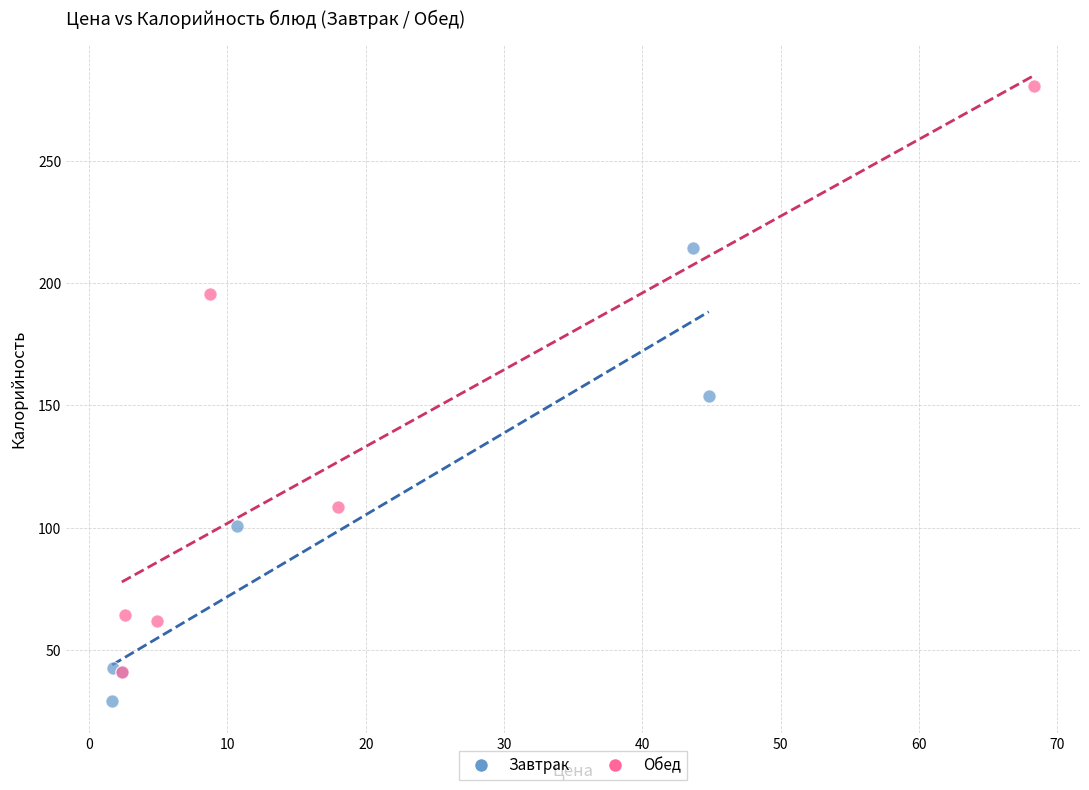

What are all the series names shown in the legend?

Завтрак, Обед